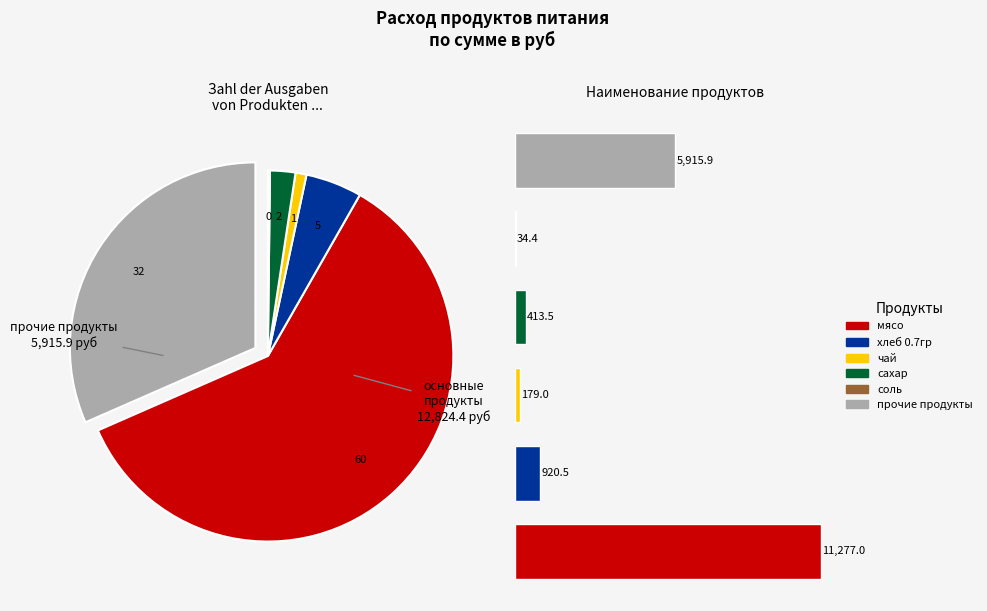

Does any single category account for the majority?

Yes